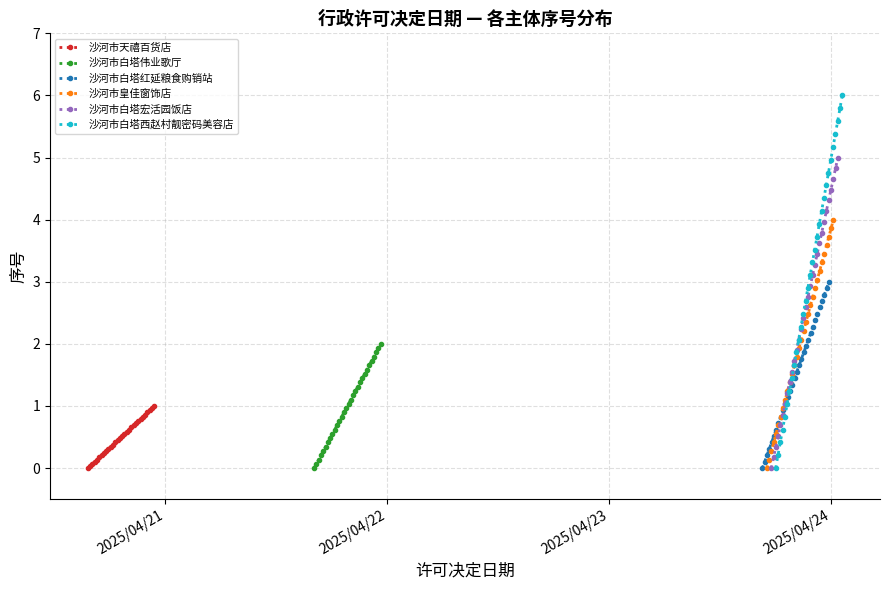

What is the value of the 沙河市白塔伟业歌厅 point at the 15th from the left?

1.0